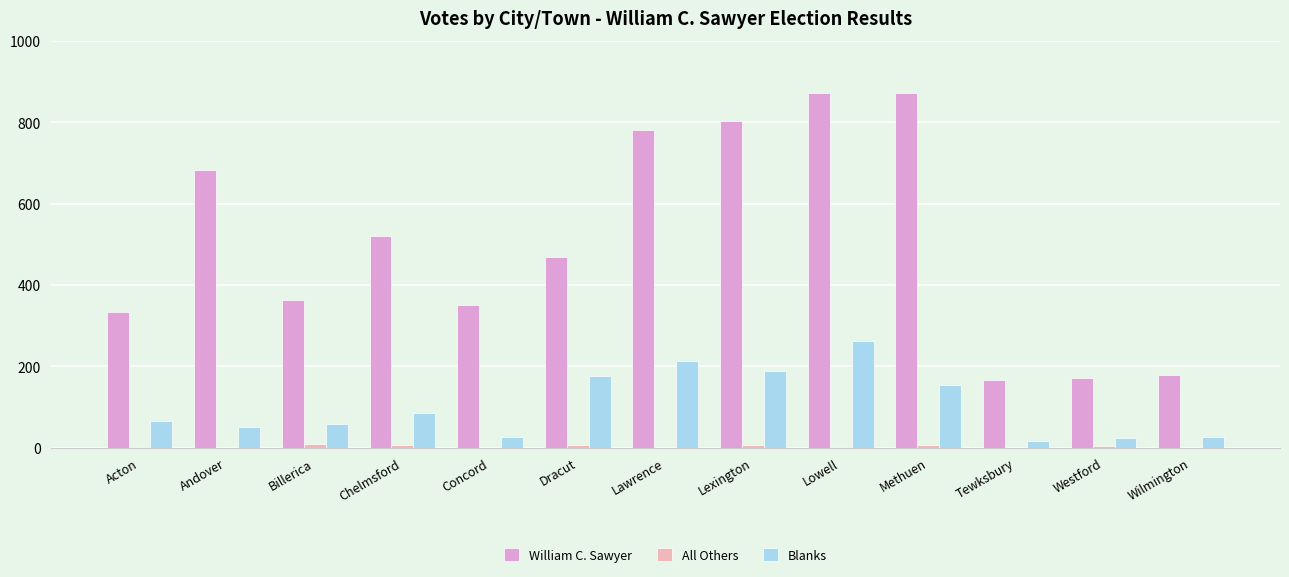

What is the average value of the Blanks series?

103